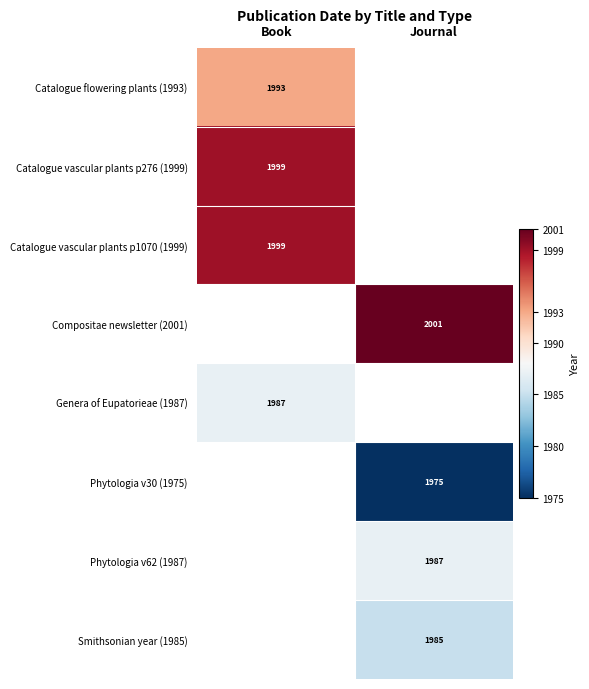

Which has a higher value, Book or Journal?

Book